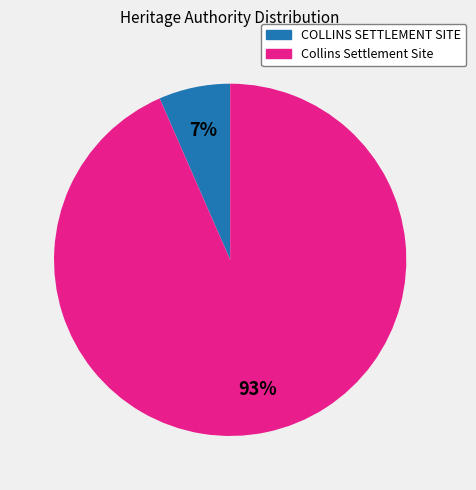

The Collins Settlement Site slice represents 93% of the pie. True or false?

True